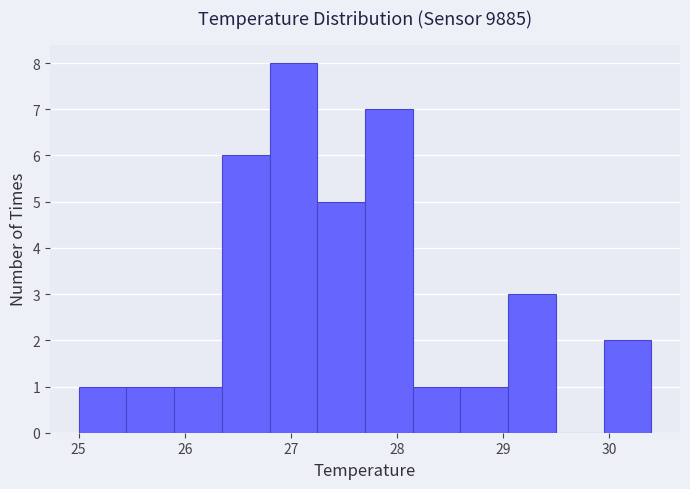

What is the height of the bar covering 29.95 to 30.40 on the x-axis? Neither the bar edges nor the heights are printed on the chart, so give them approximately, as read against the axes.

2